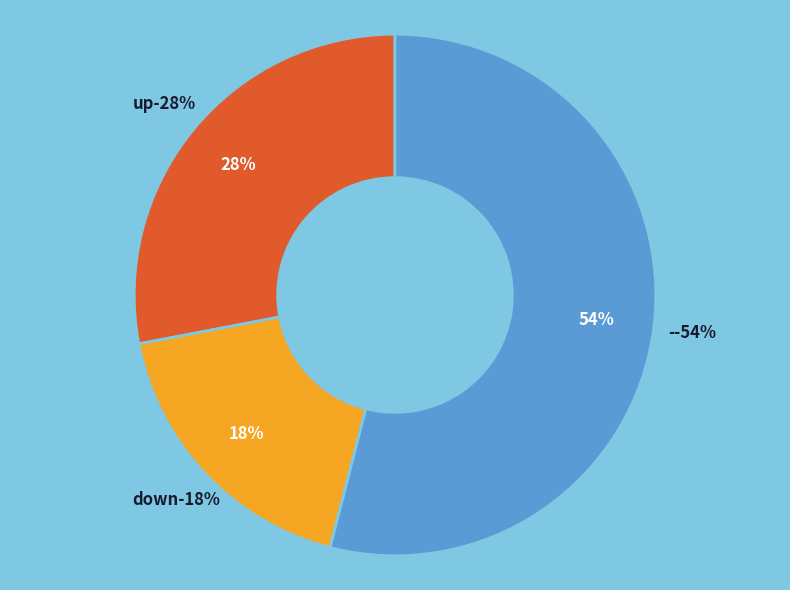

Does up represent more than half of the total?

No